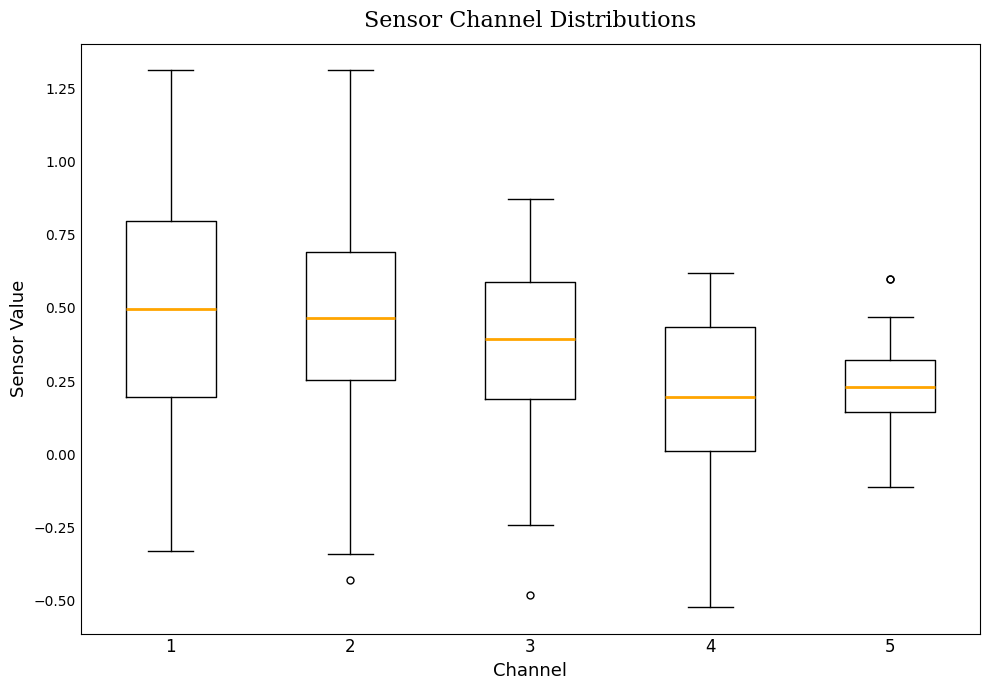

Where does the lower whisker of the box at x = 3 end on the y-axis? The values are not printed on the chart, so give them approximately, as read against the axis.

-0.25